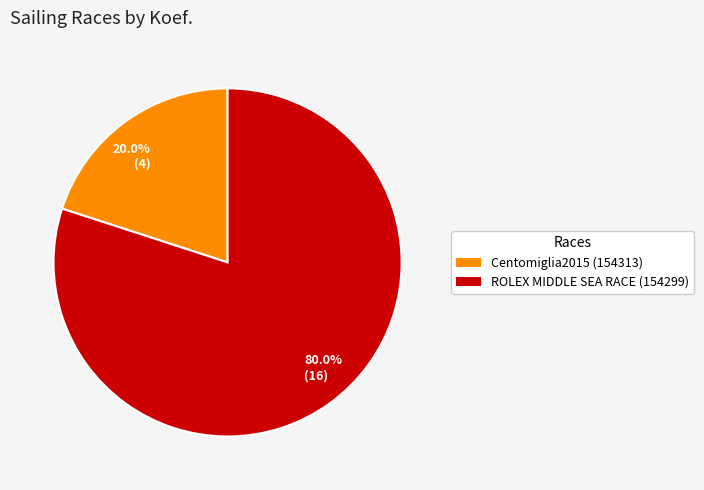

Rank the categories by value from lowest to highest.

20.0% (4), 80.0% (16)